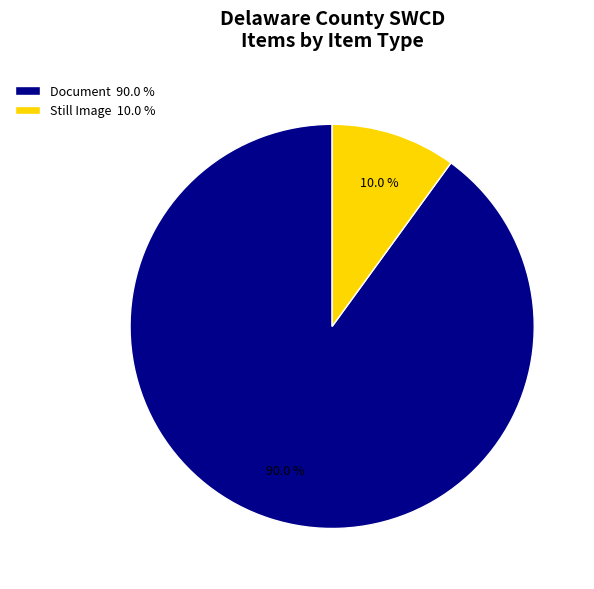

How many slices are in this pie chart?

2